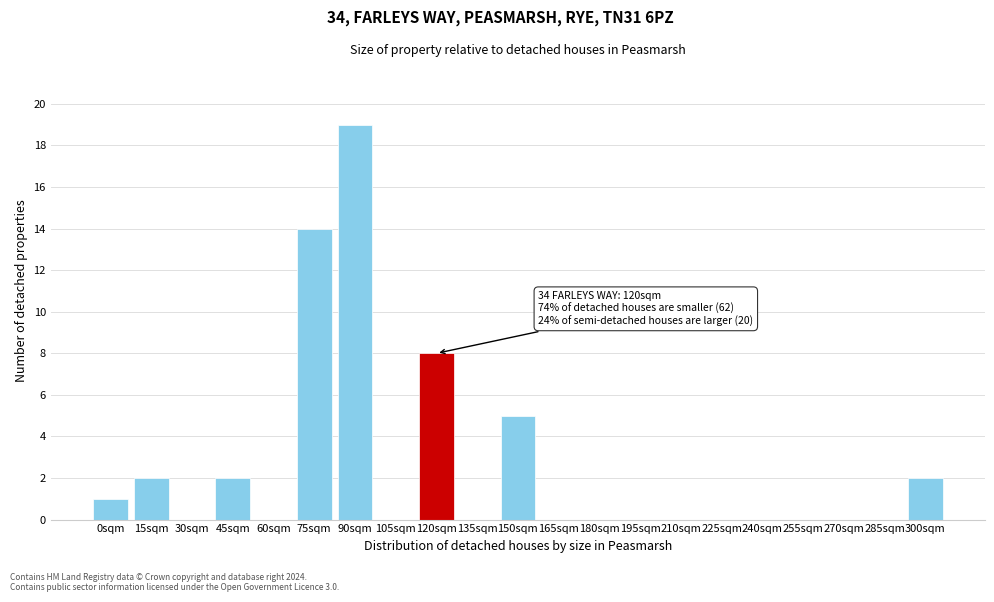

Reading right to left, list all the values displayed in this chart.

300sqm=2	285sqm=0	270sqm=0	255sqm=0	240sqm=0	225sqm=0	210sqm=0	195sqm=0	180sqm=0	165sqm=0	150sqm=5	135sqm=0	120sqm=8	105sqm=0	90sqm=19	75sqm=14	60sqm=0	45sqm=2	30sqm=0	15sqm=2	0sqm=1